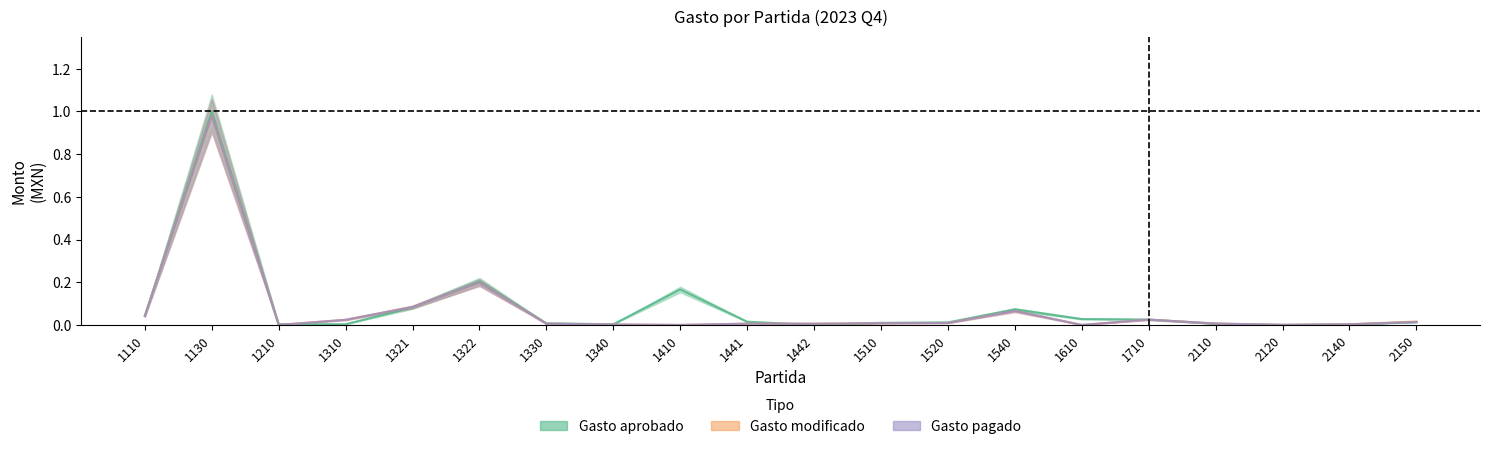

At which category is the sum across all series the highest?

1130